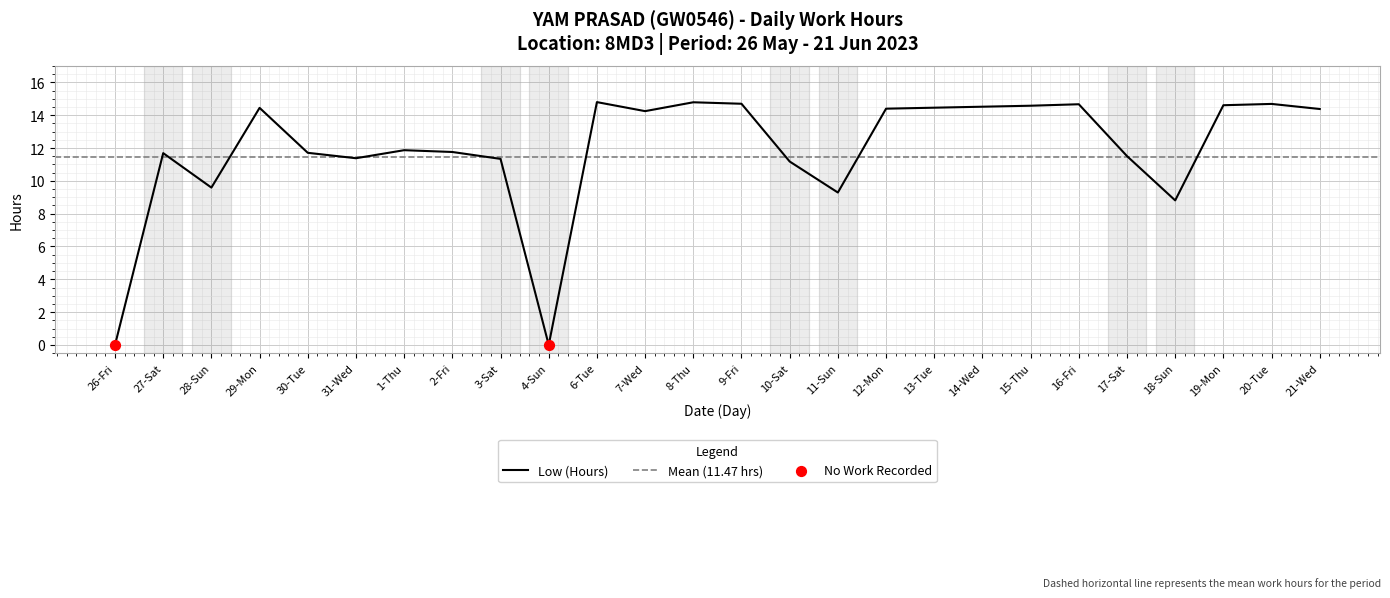

What is the ratio of the value at 10-Sat to the value at 27-Sat?

1.0